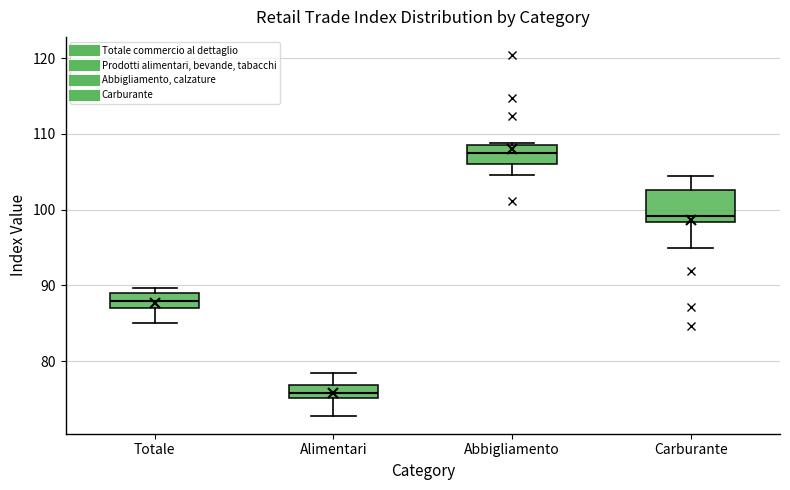

Which box has the lowest median line?

Alimentari